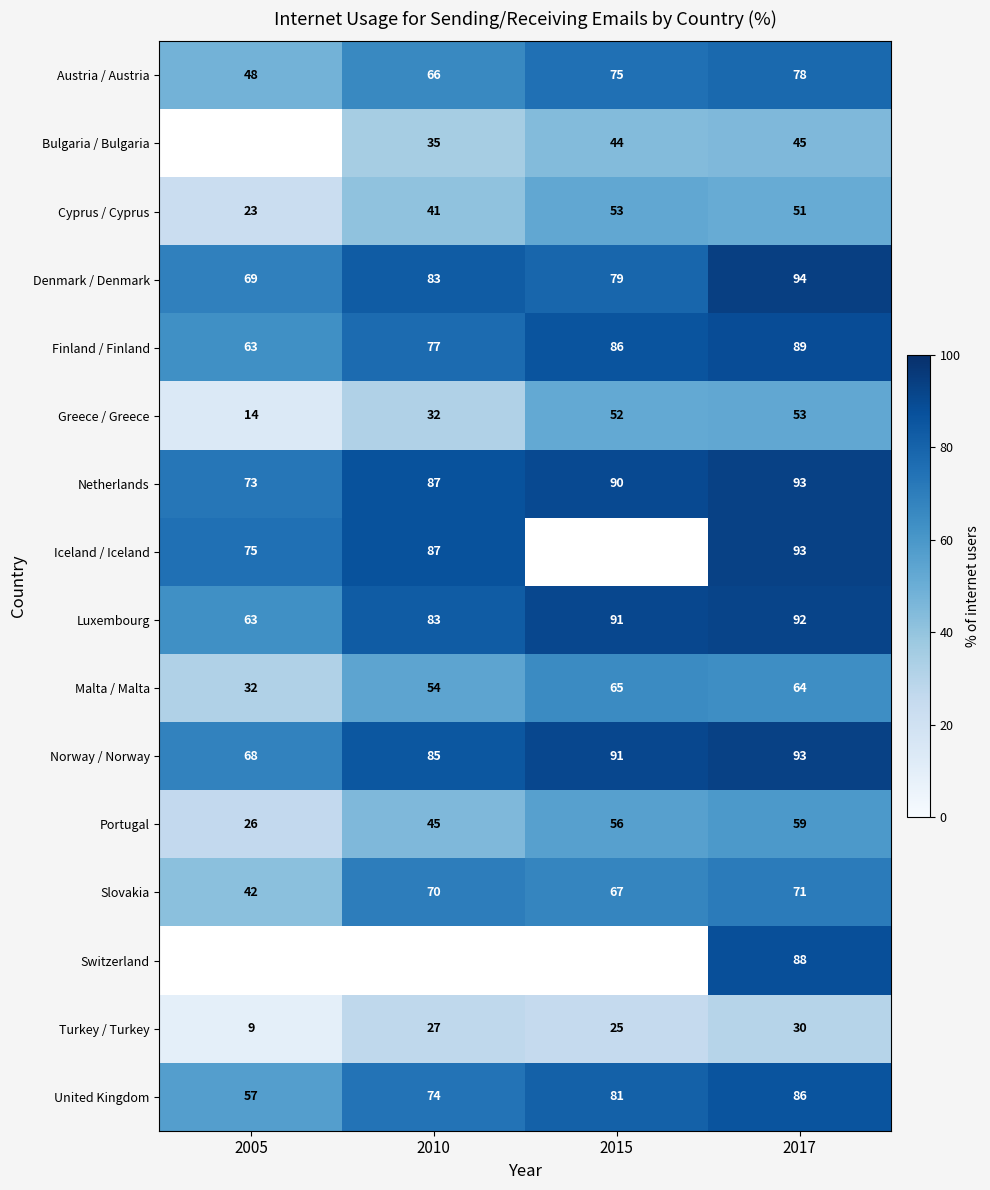

List the labels in order of Netherlands value, largest first.

2017, 2015, 2010, 2005